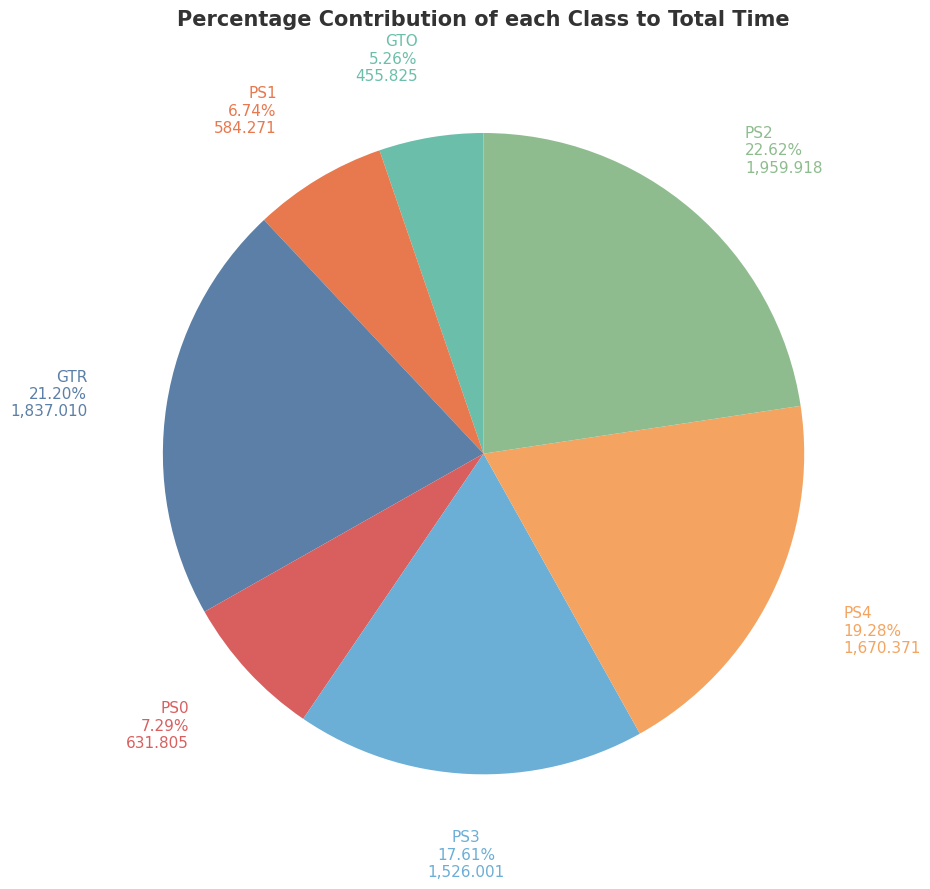

Which slice is the largest?

PS2